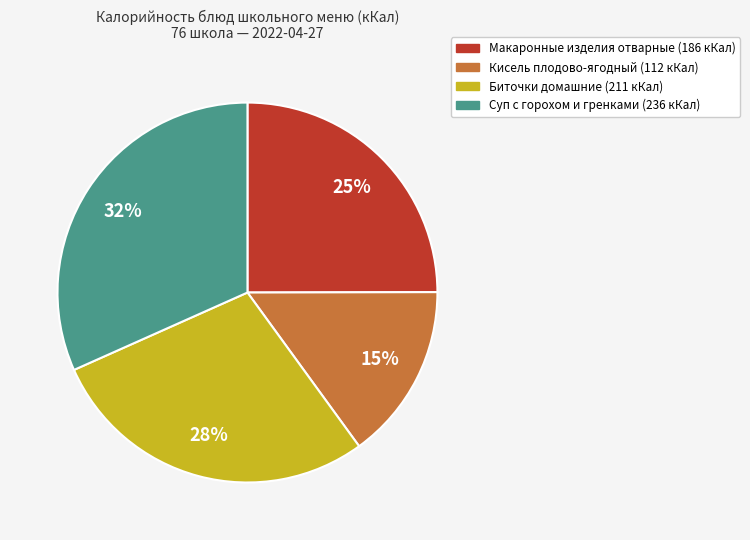

Is it true that Биточки домашние (211 кКал) is 28% of the pie?

True